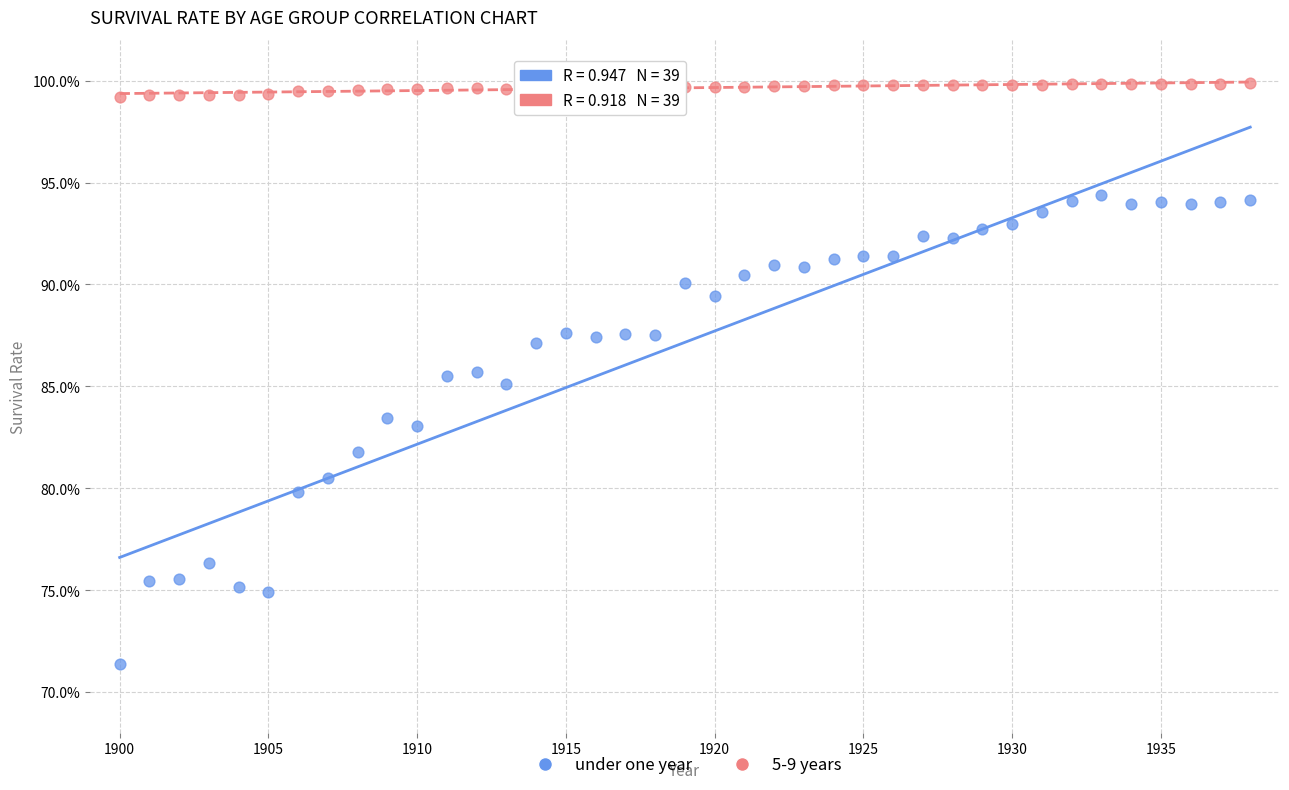

Which series has the widest spread of Y values?

under one year